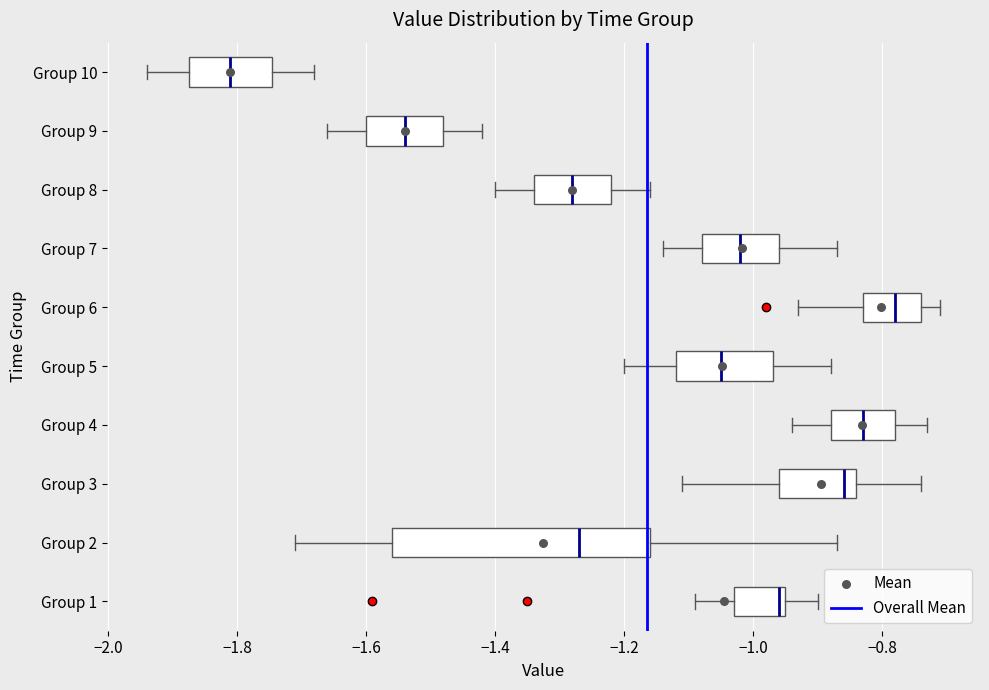

Comparing the boxes themselves (not the whiskers), which one is the widest?

Group 2